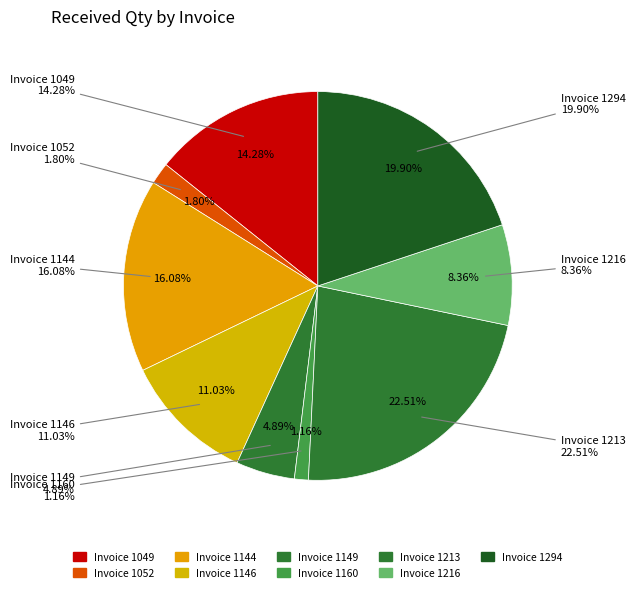

What portion of the pie excludes Invoice 1052?

98.2%